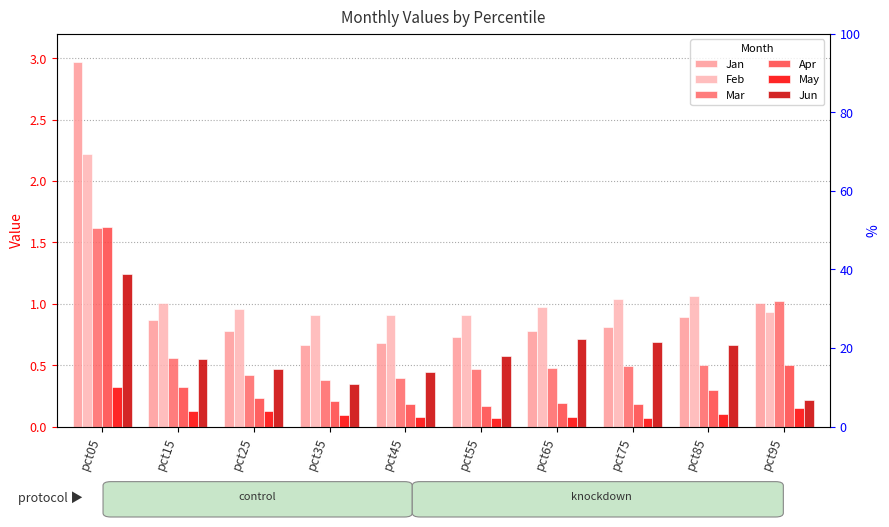

Where is Jan nearest to the value 1?

pct95